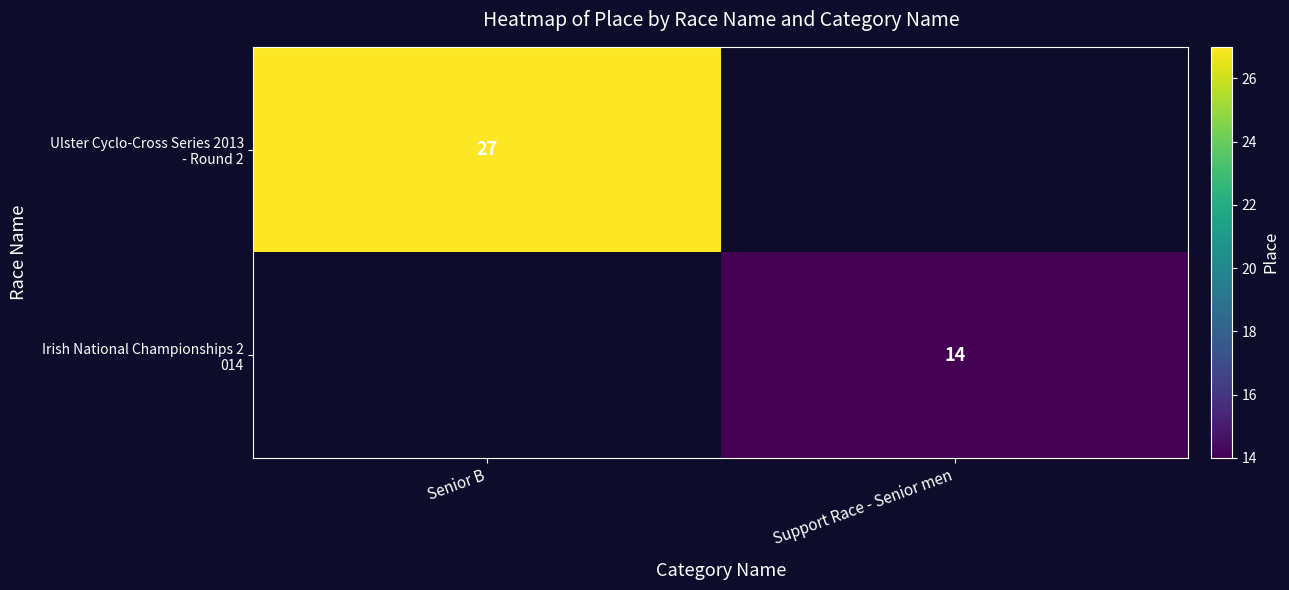

At how many categories does at least one series exceed 16?

1